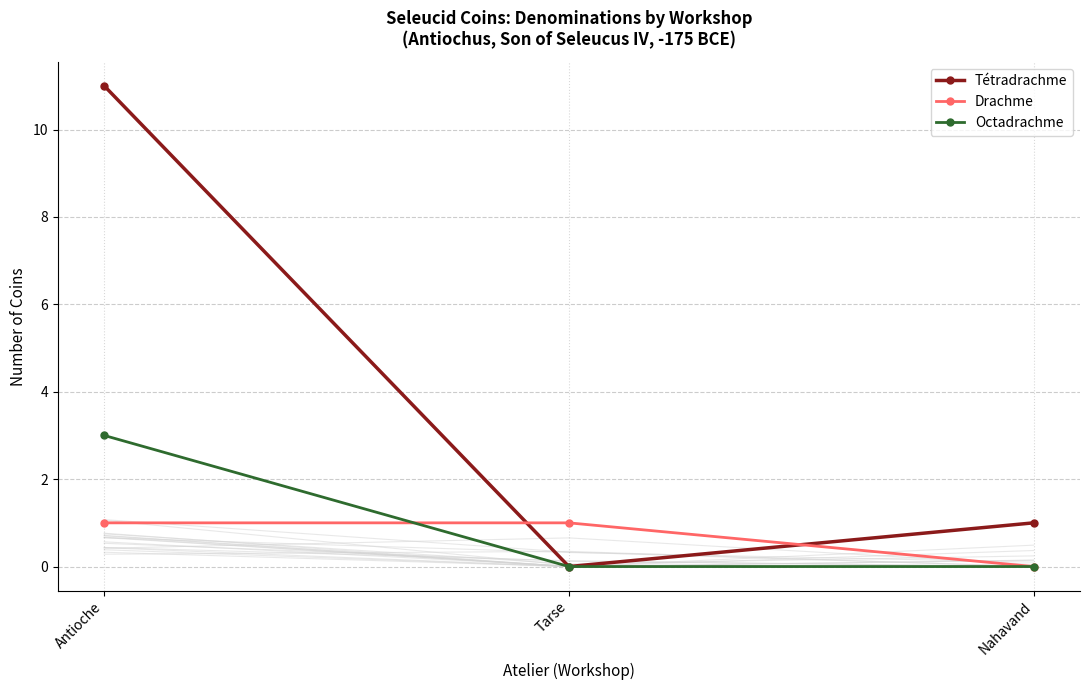

What is the maximum value shown in the chart?

11